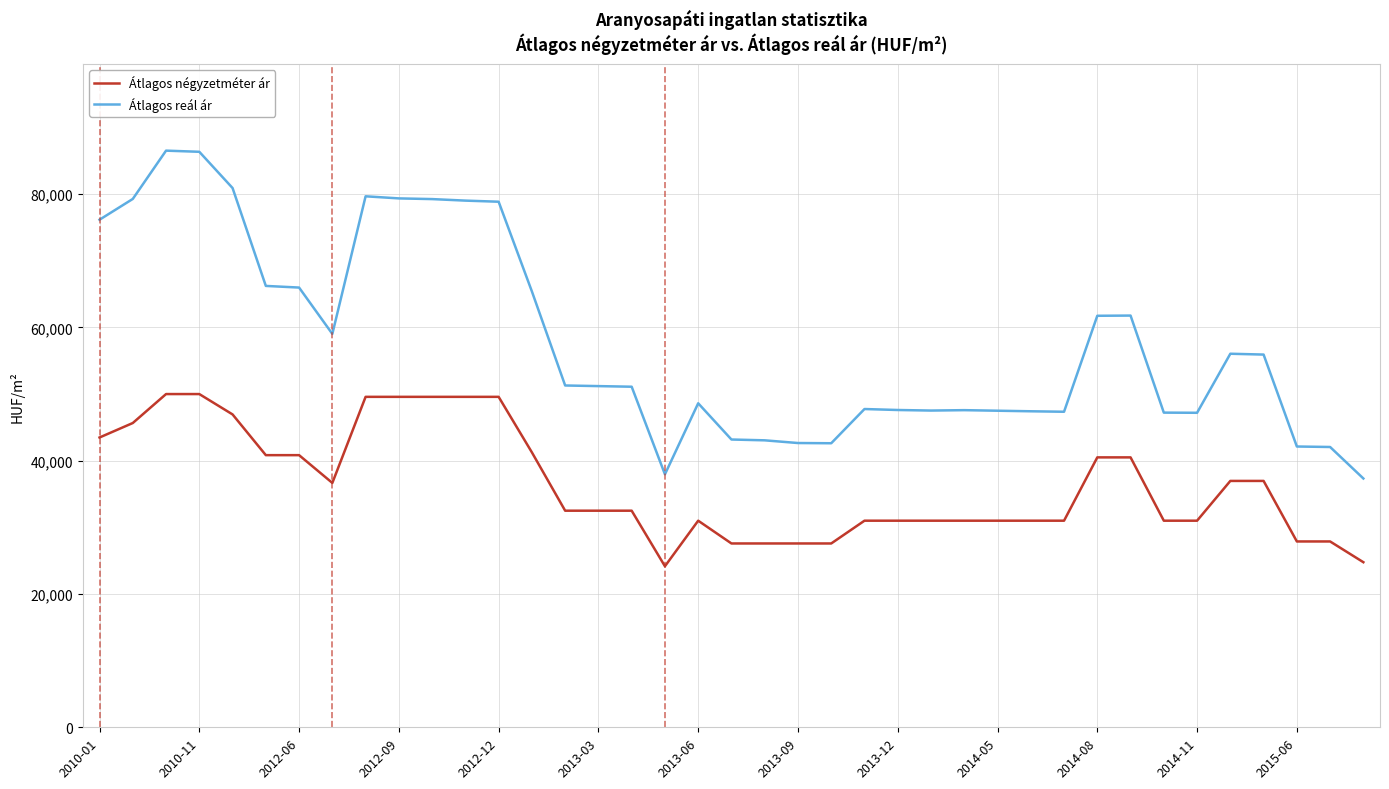

True or false: Átlagos négyzetméter ár and Átlagos reál ár intersect in this chart.

False